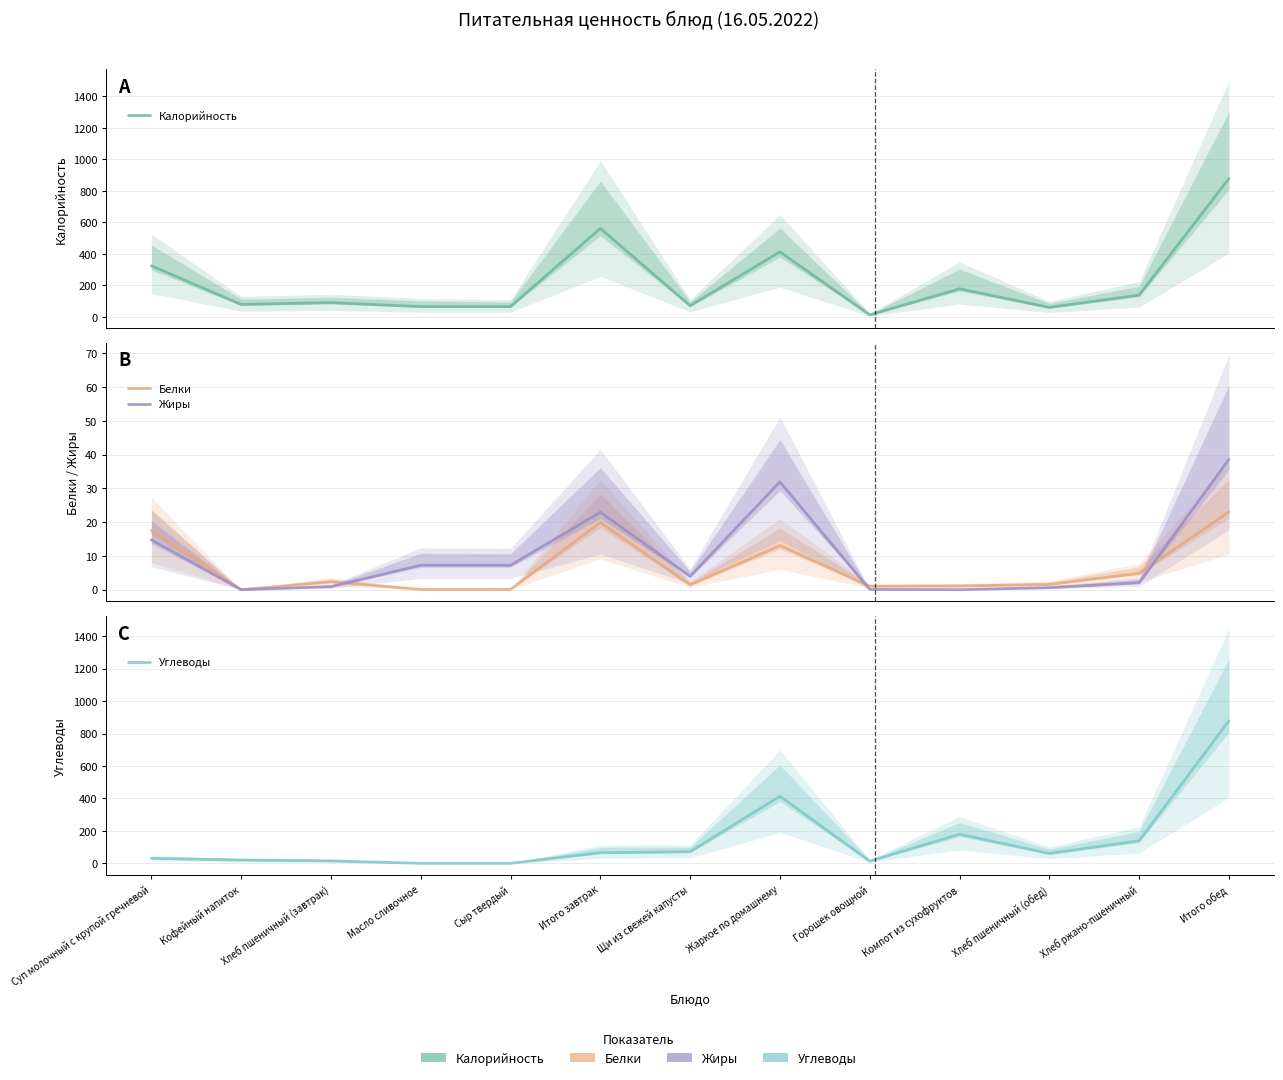

Reading left to right, list all the values displayed in this chart.

Калорийность: 325.1	79.8	91.2	66.1	66.1	562.2	71.8	413.7	13.3	179.4	60.8	139.2	879.2
Белки: 17.5	0.0	2.3	0.1	0.1	19.9	1.4	13.1	1.0	1.1	1.5	4.9	23.0
Жиры: 14.8	0.0	0.9	7.2	7.2	22.9	4.0	31.9	0.1	0.0	0.6	2.0	38.6
Углеводы: 30.3	20.0	14.9	0.1	0.1	65.3	71.8	413.7	13.3	179.4	60.8	139.2	878.2